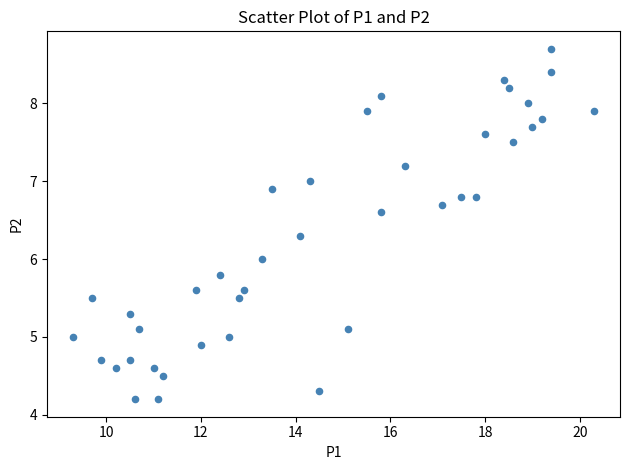

What is the range of X values (max minus min)?

11.0